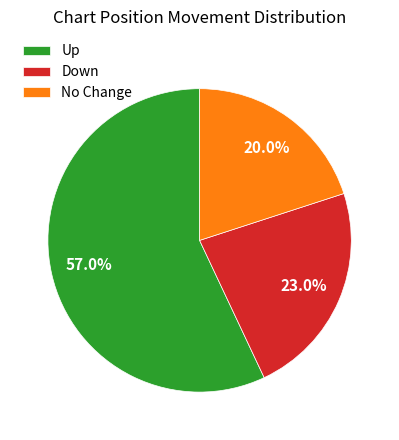

Rank the categories by value from highest to lowest.

Up, Down, No Change